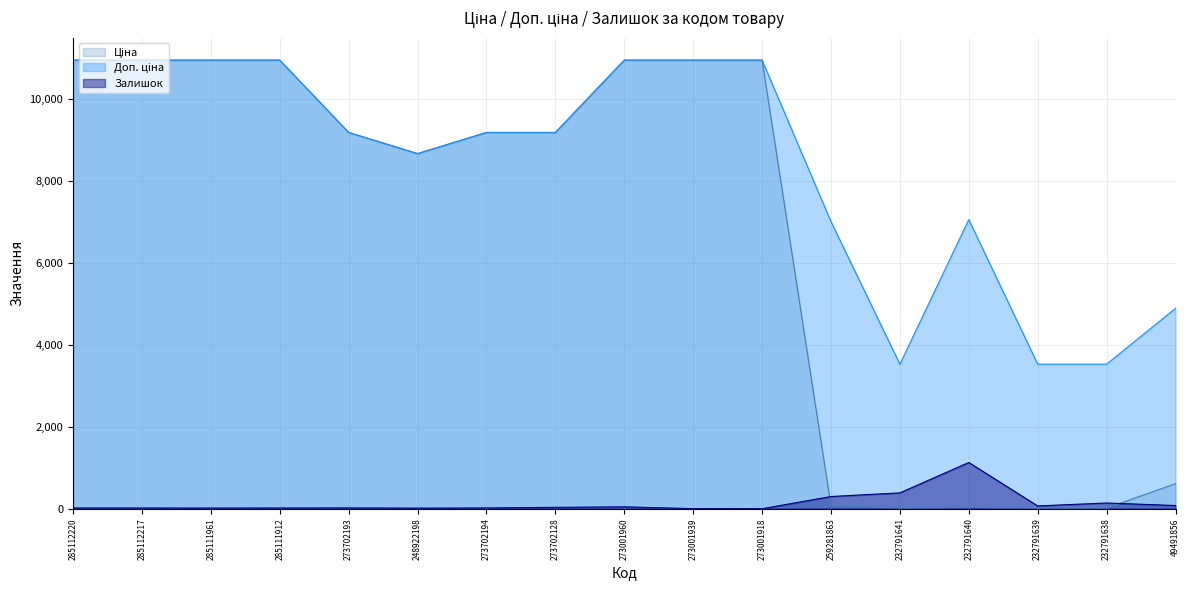

The Ціна series shows 5504.5 at 285111961. True or false?

False